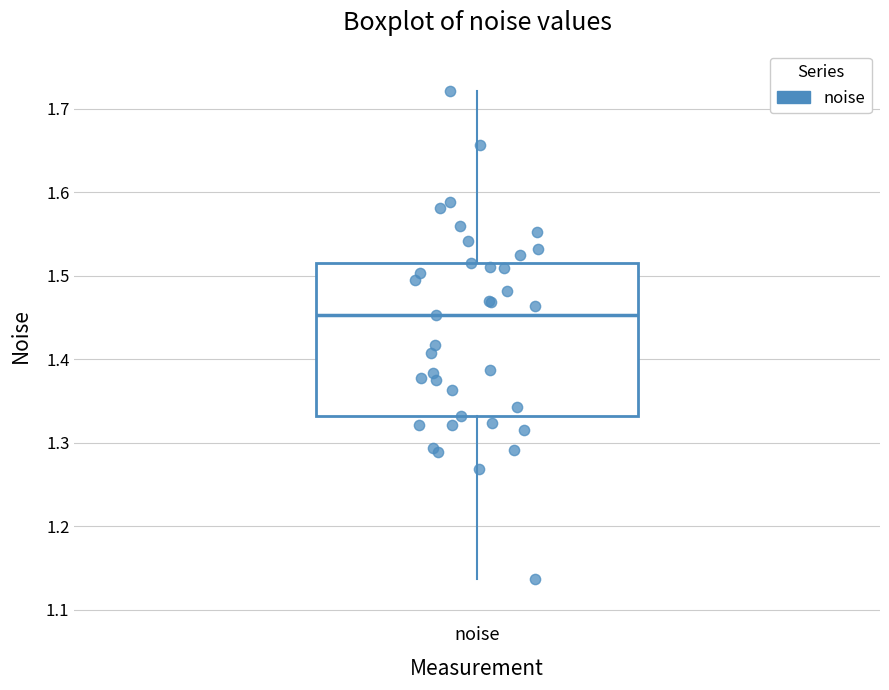

Where does the median line of the box for noise sit on the y-axis? The values are not printed on the chart, so give them approximately, as read against the axis.

1.45